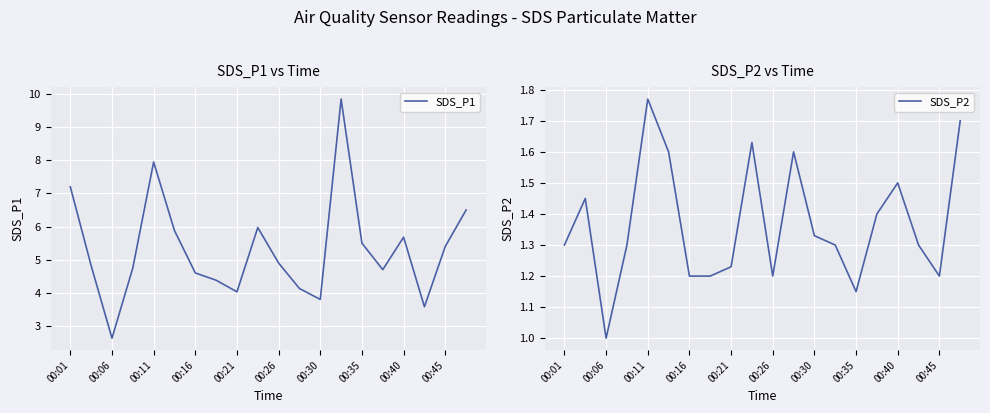

List the series in order of their peak value, highest first.

SDS_P1, SDS_P2